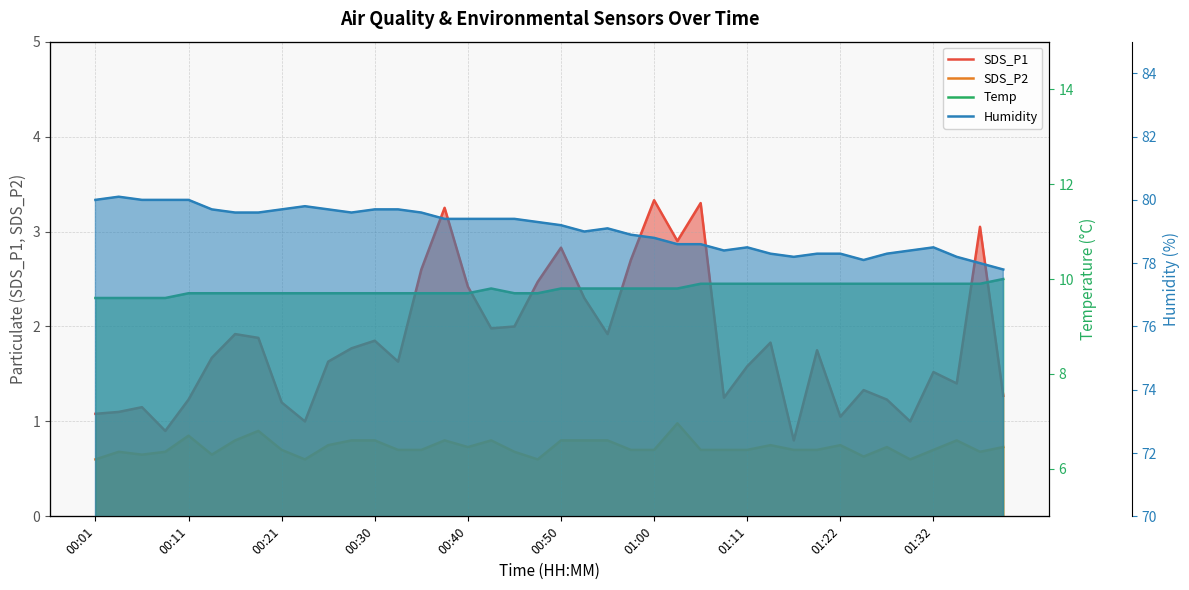

What is the average value of the SDS_P1 series?

1.8